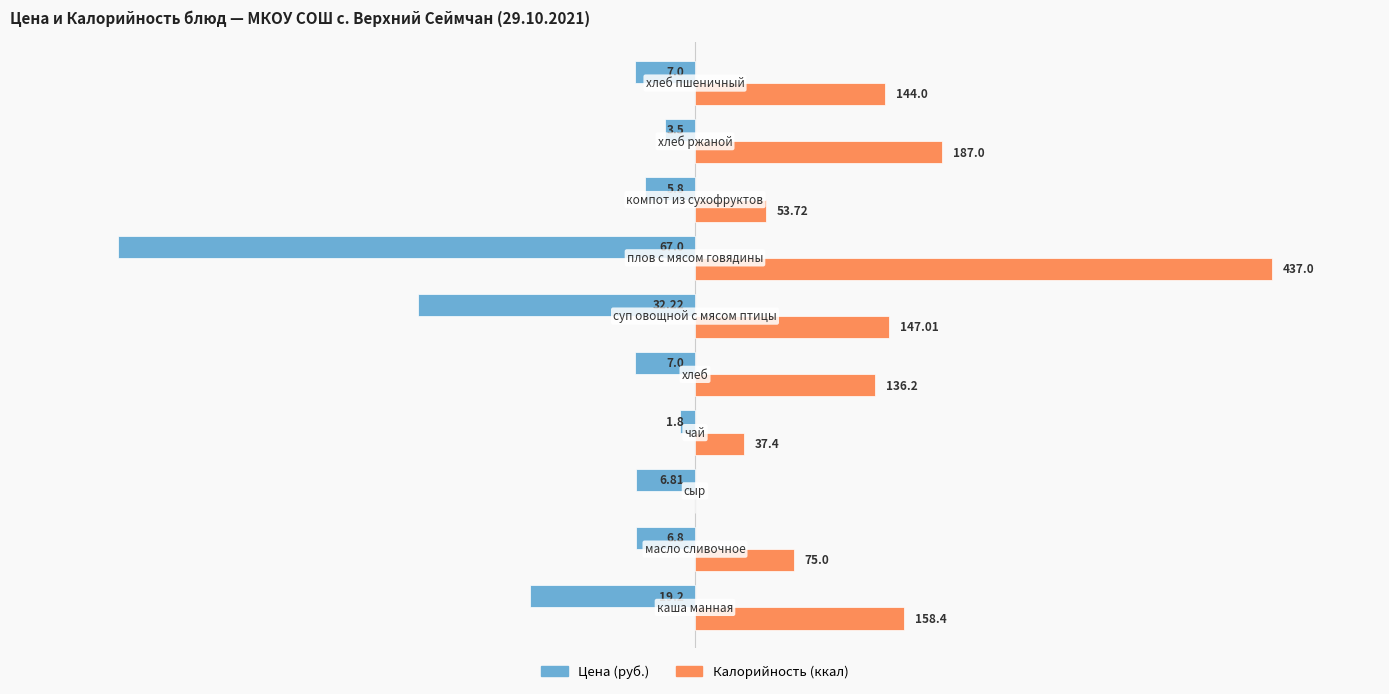

What are all the series names shown in the legend?

Цена (руб.), Калорийность (ккал)